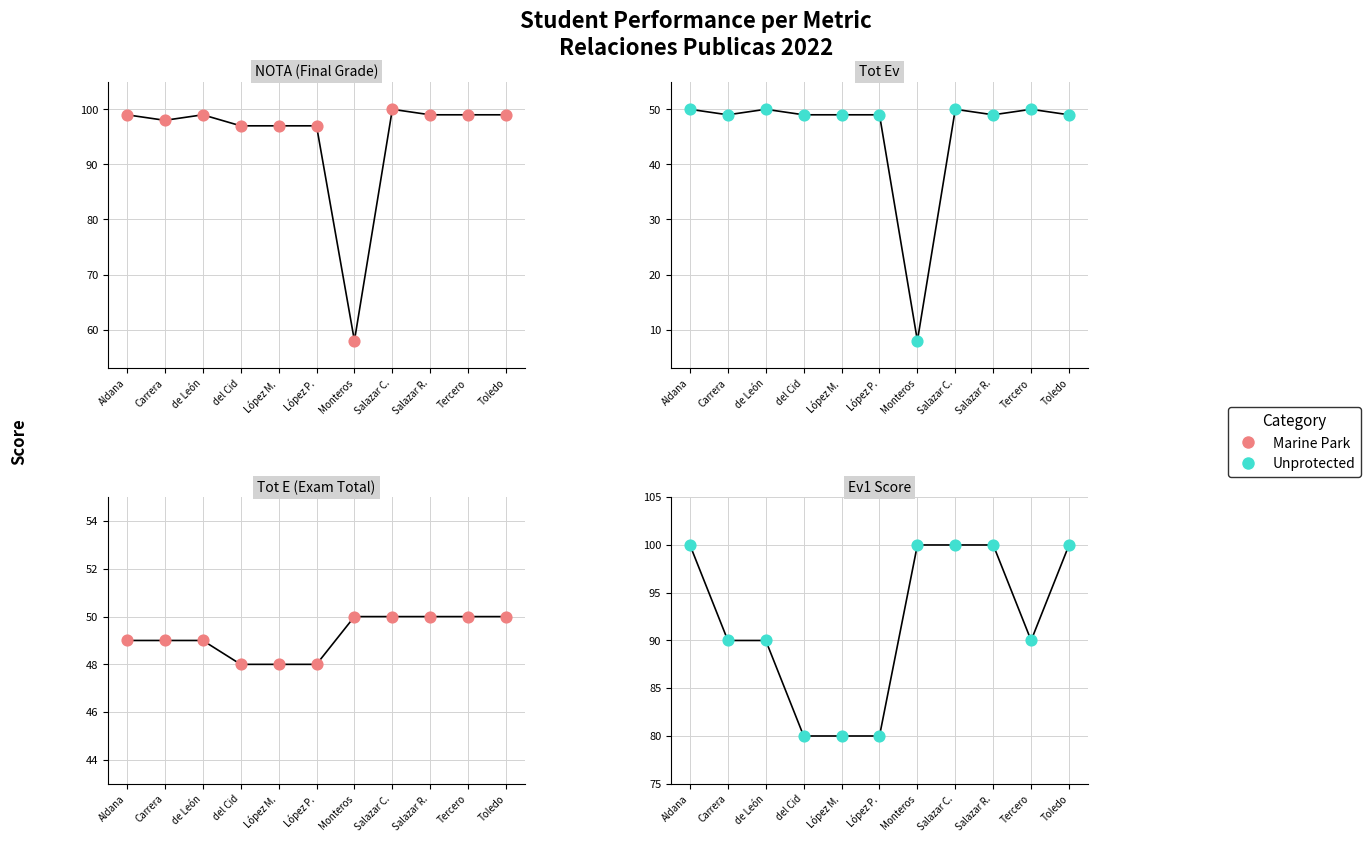

Which series reaches the minimum Y coordinate?

Marine Park